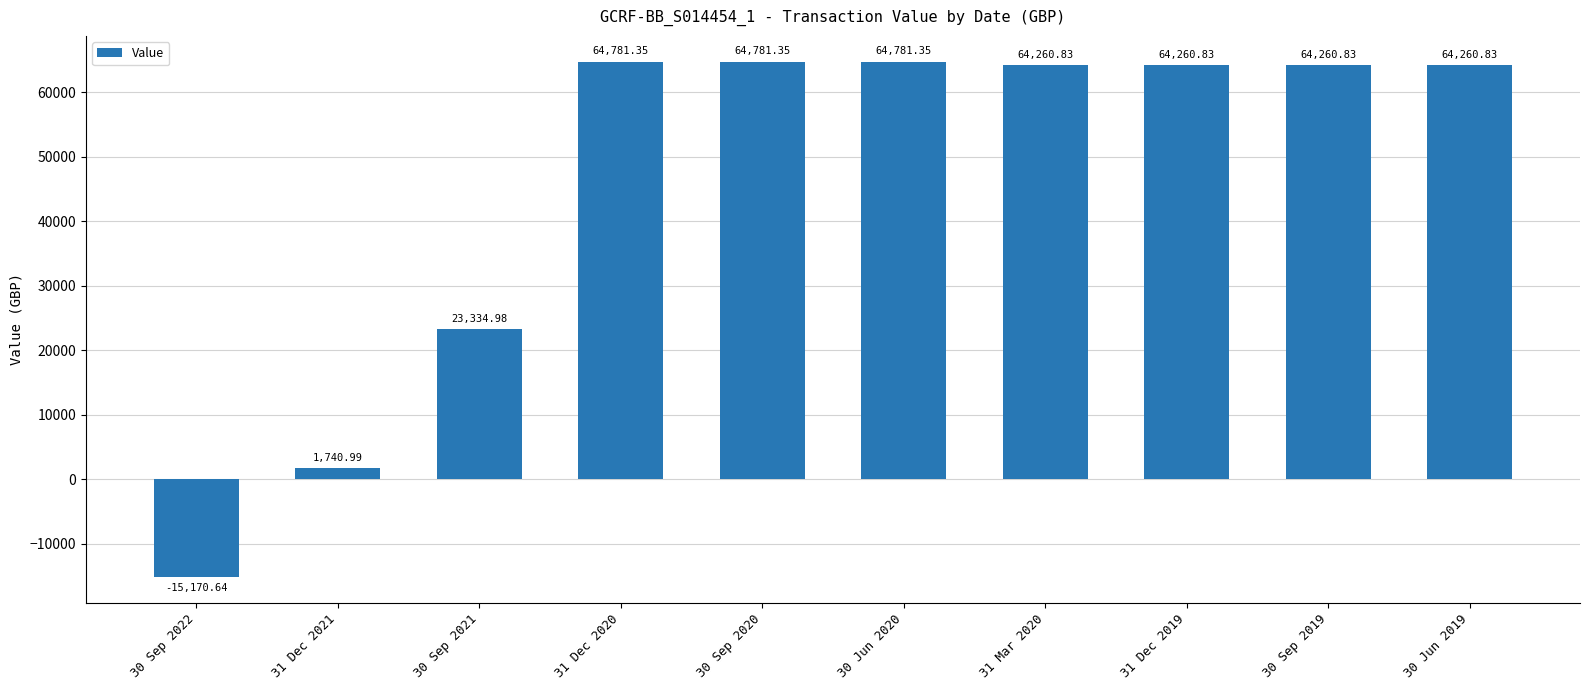

Between 31 Dec 2020 and 30 Sep 2019, which is larger?

31 Dec 2020